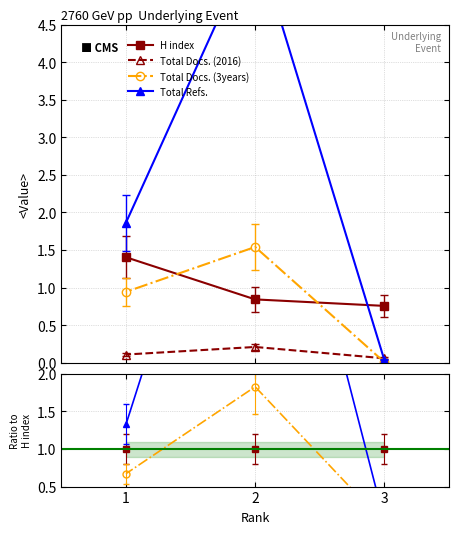

Count the number of data series in this chart.

4